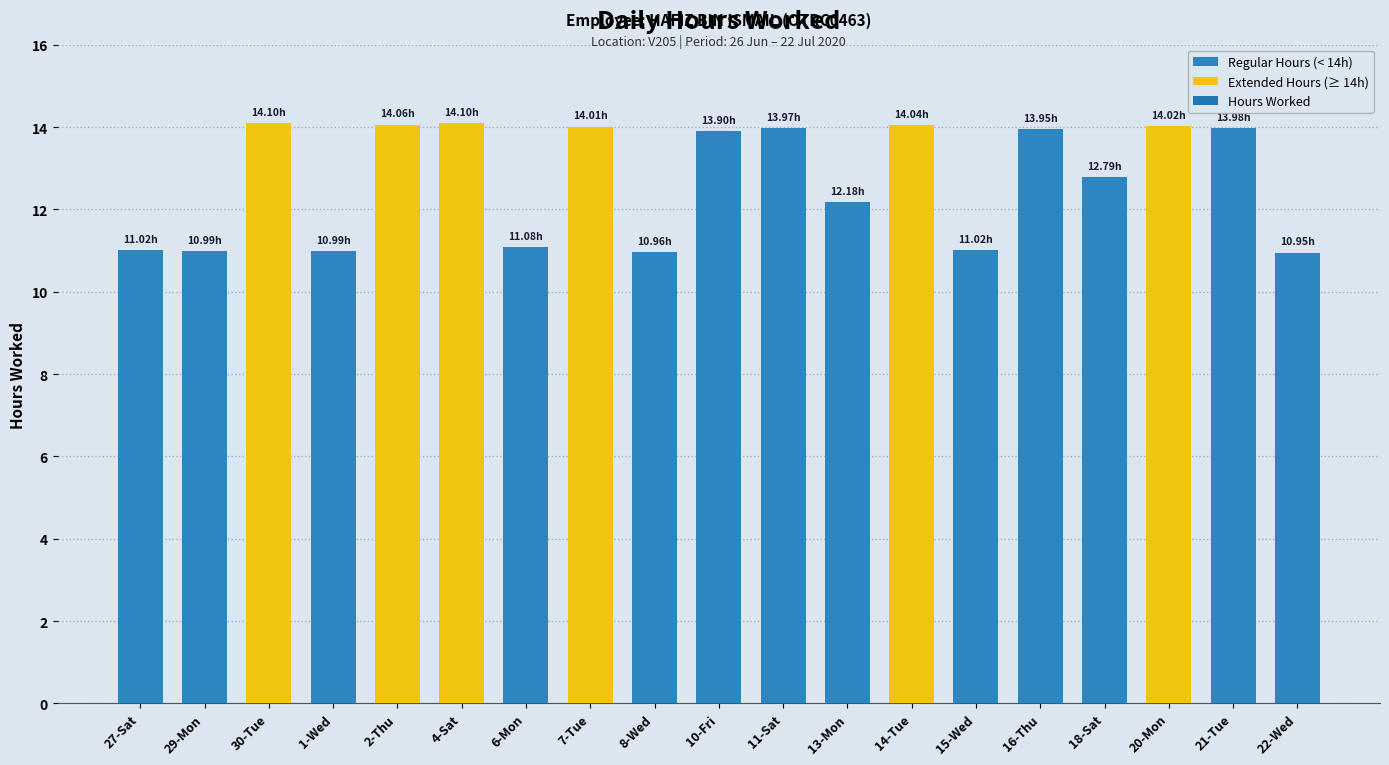

How many data points are less than 13?

9